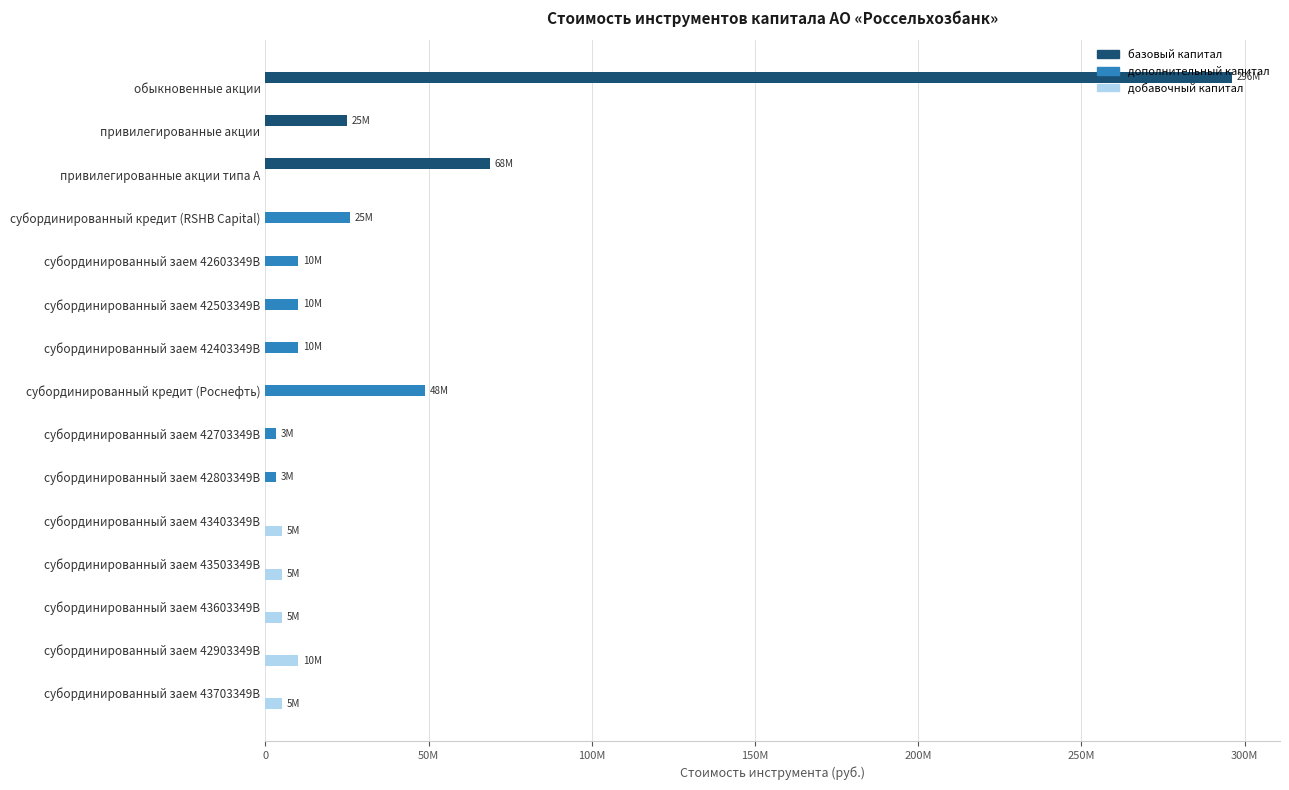

What are all the series names shown in the legend?

базовый капитал, дополнительный капитал, добавочный капитал